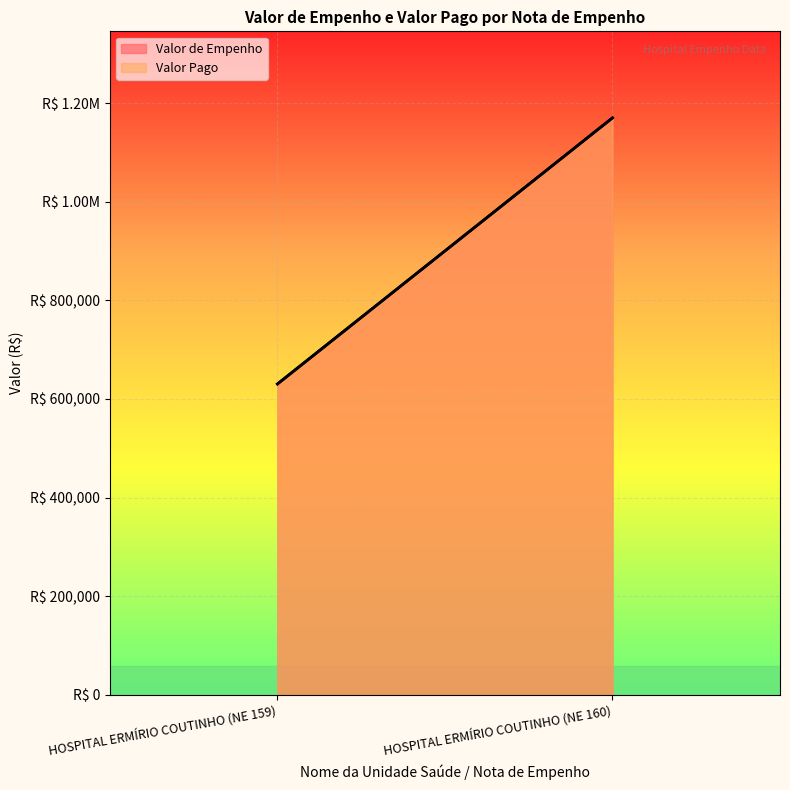

Where is Valor Pago nearest to the value 900378?

HOSPITAL ERMÍRIO COUTINHO (NE 159)